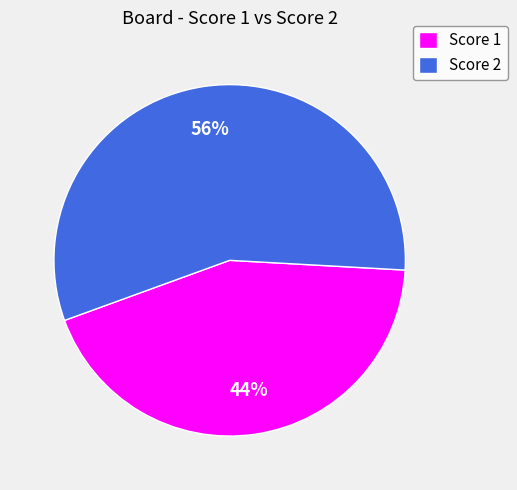

Which has a higher value, Score 1 or Score 2?

Score 2